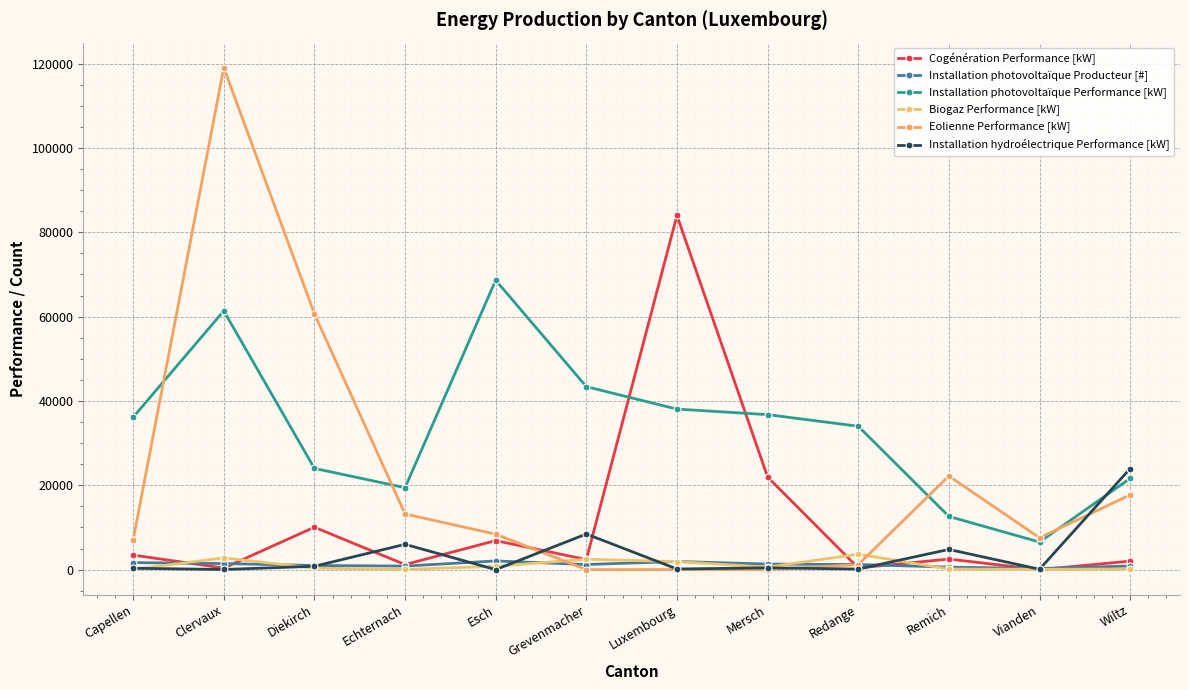

What is the difference between the maximum and second lowest values in the Installation photovoltaïque Performance [kW] series?

56016.9